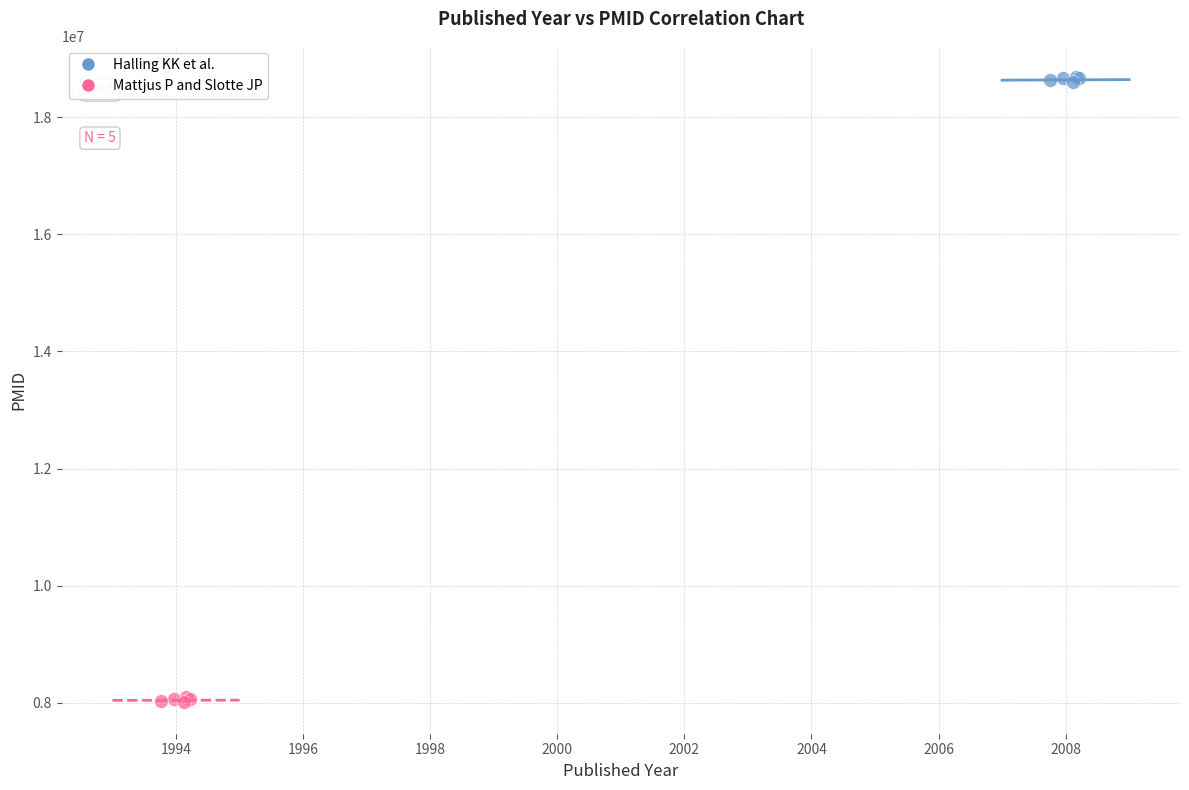

What are all the series names shown in the legend?

Halling KK et al., Mattjus P and Slotte JP